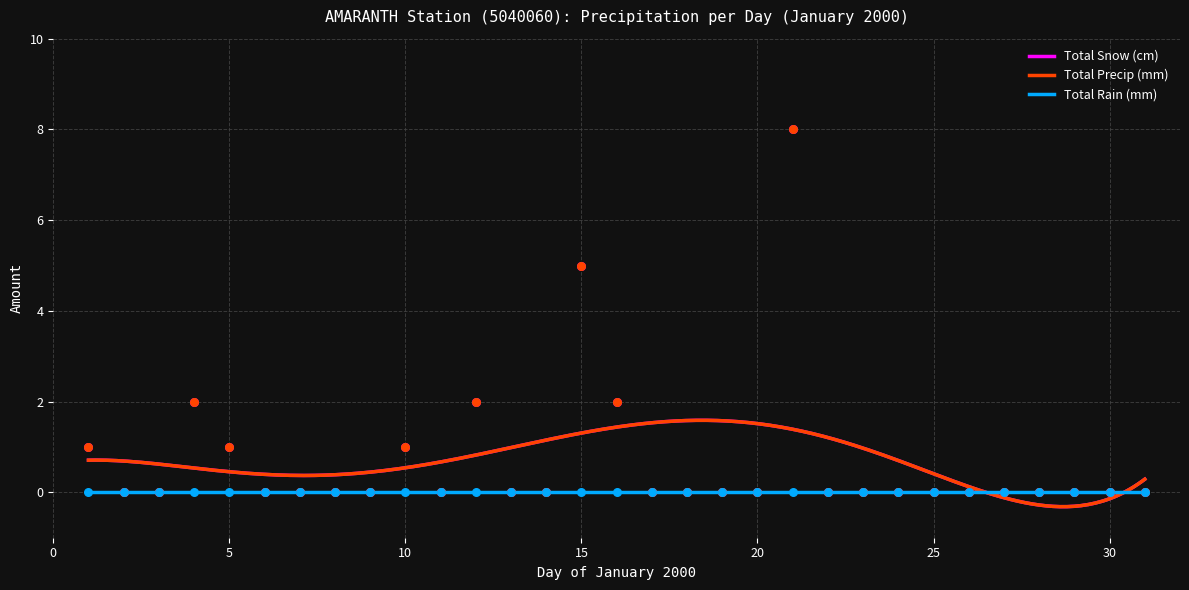

What is the total value across all series at 12?

4